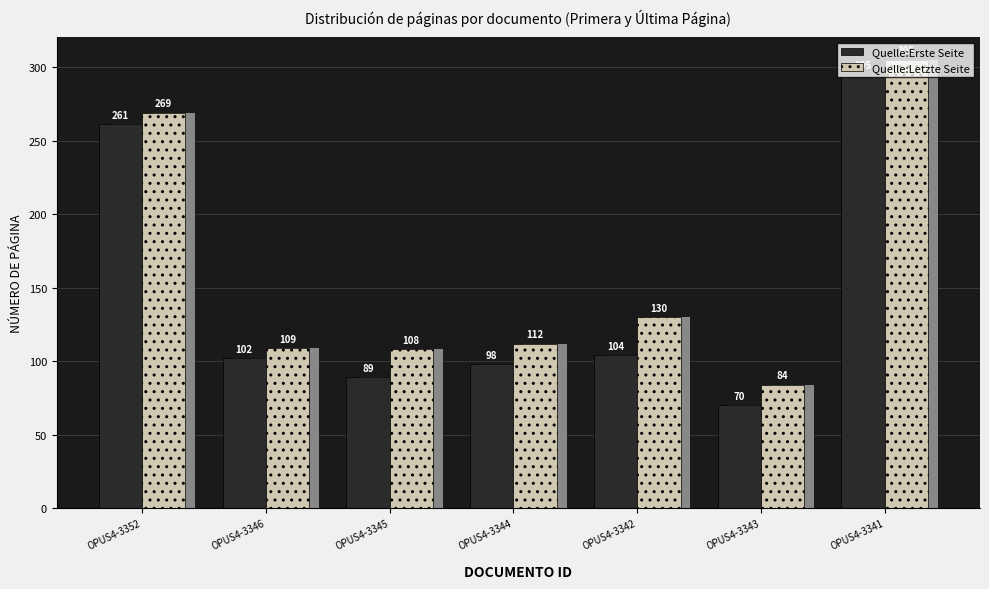

What are all the series names shown in the legend?

Quelle:Erste Seite, Quelle:Letzte Seite